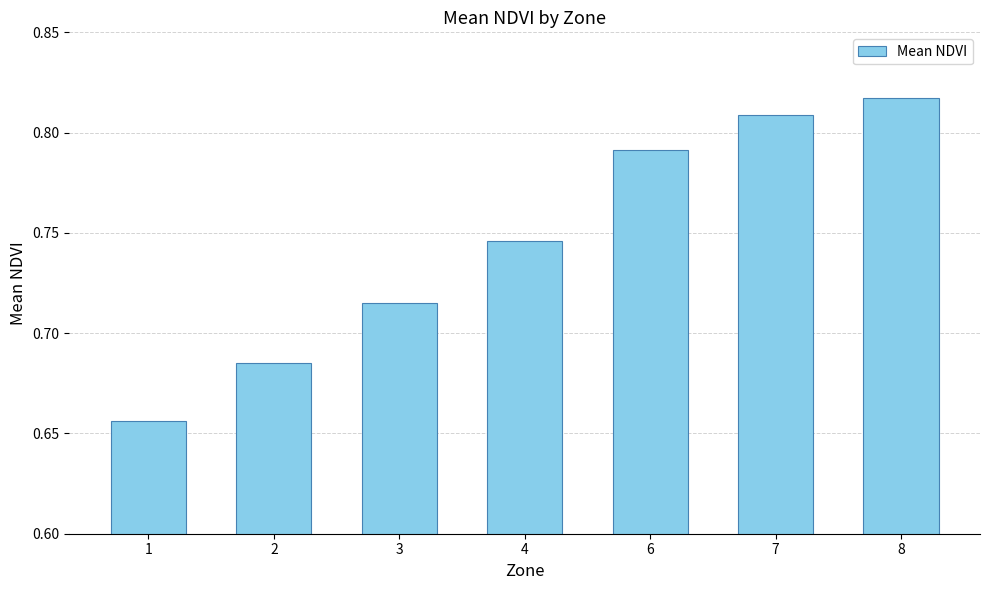

Which category has the highest value across all series?

8